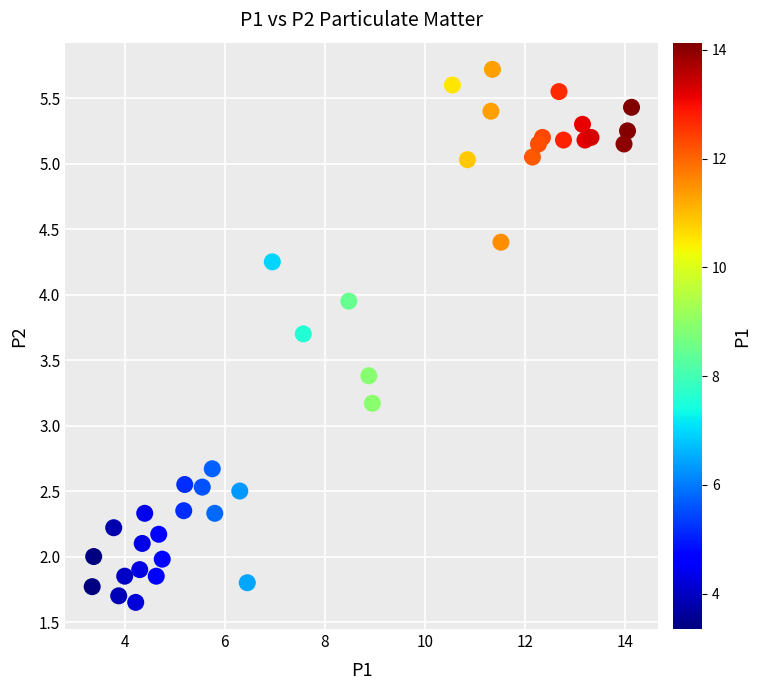

What is the range of Y values (max minus min)?

4.1